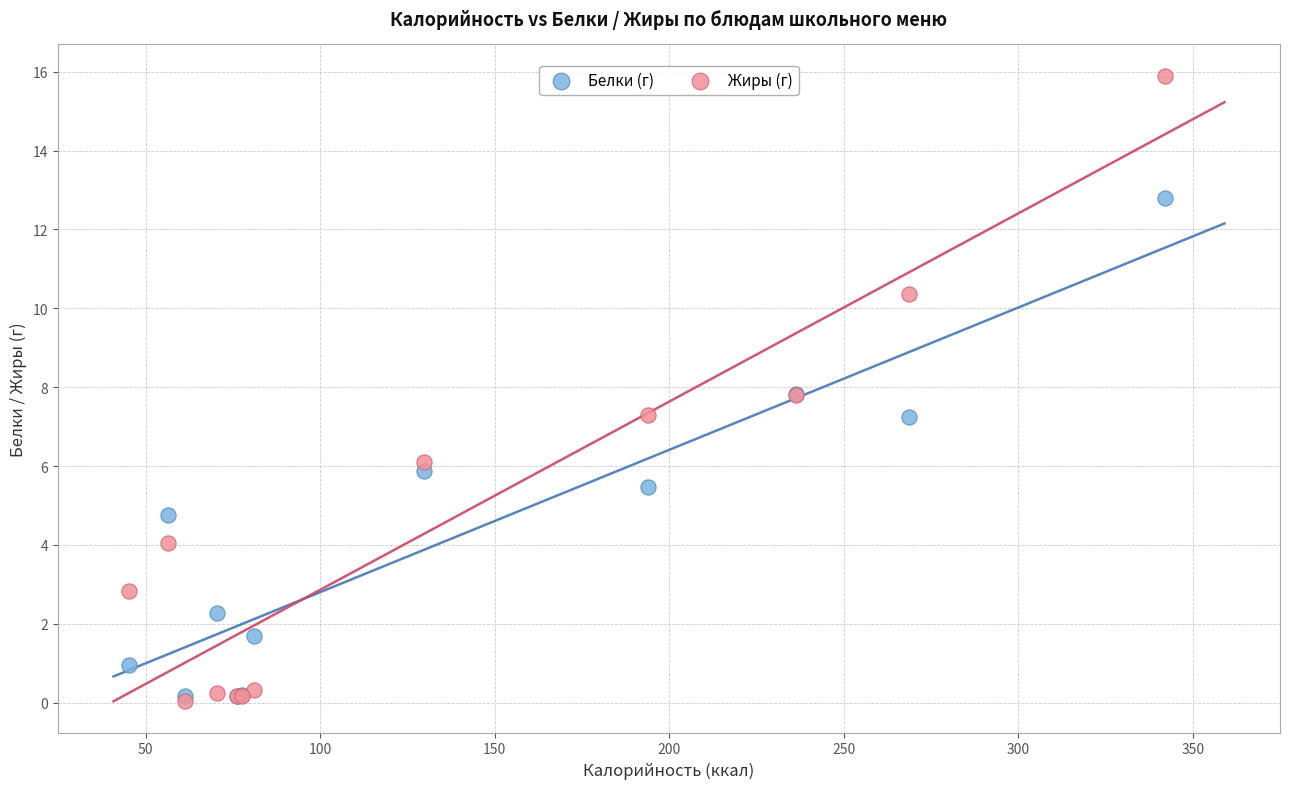

What are all the series names shown in the legend?

Белки (г), Жиры (г)